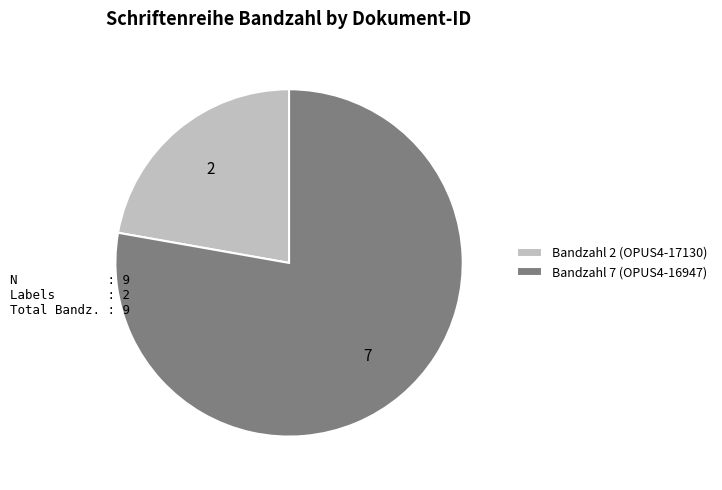

How many slices are in this pie chart?

2